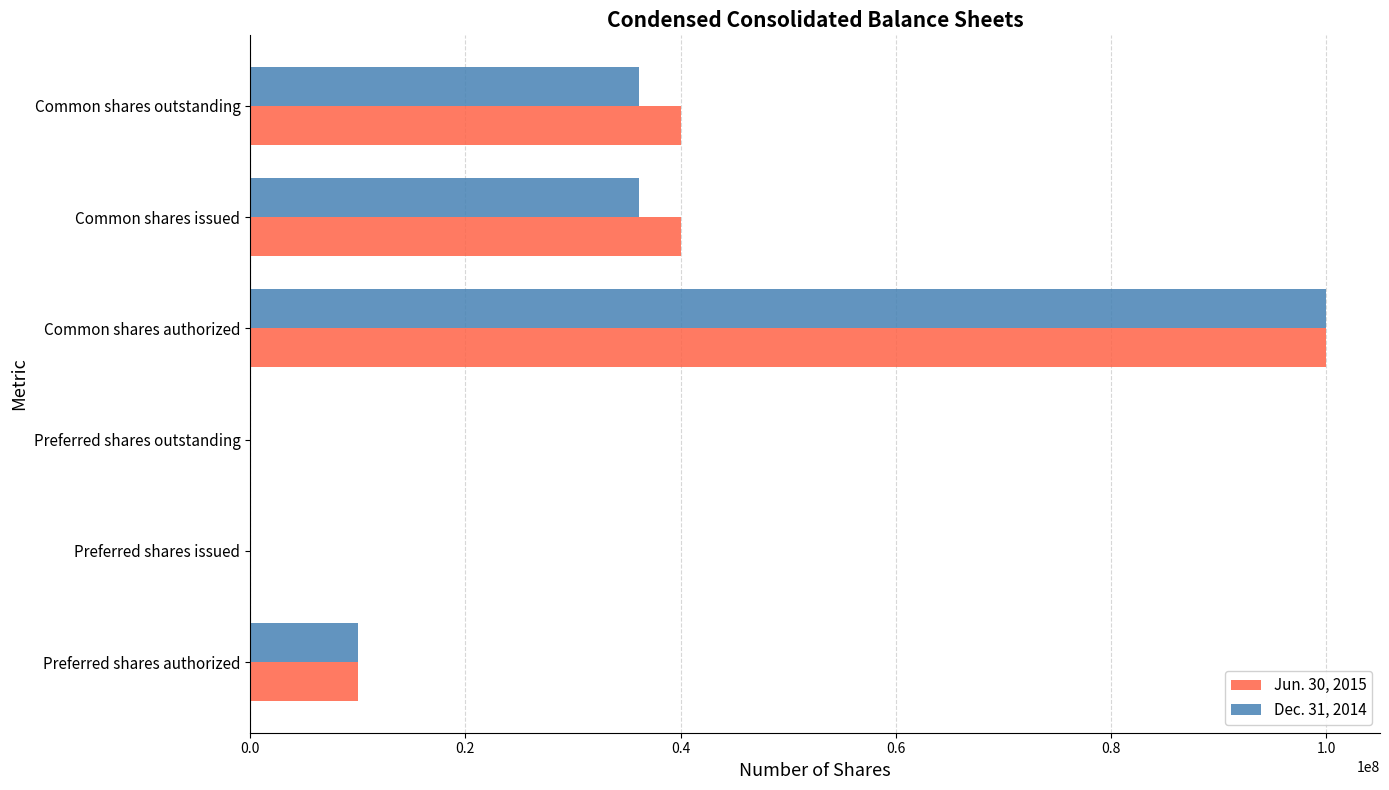

True or false: Dec. 31, 2014 has a value of 53777881 at Common shares authorized.

False